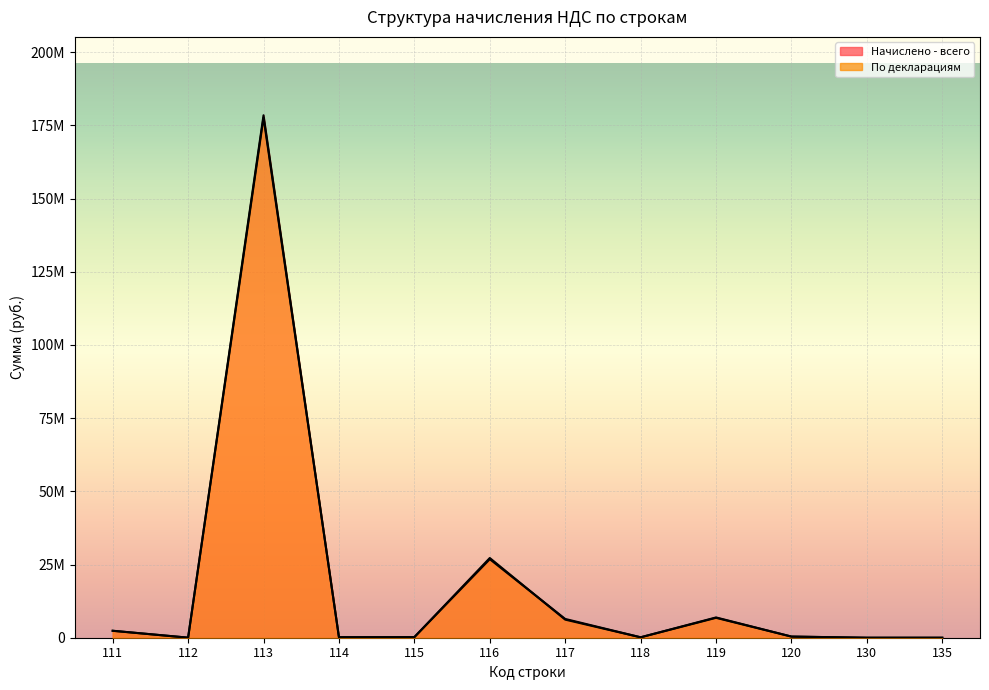

What is the sum of all По декларациям values?

221207355